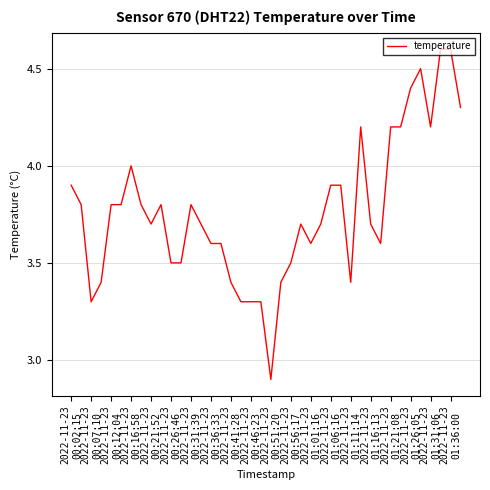

What is the maximum value shown in the chart?

4.6